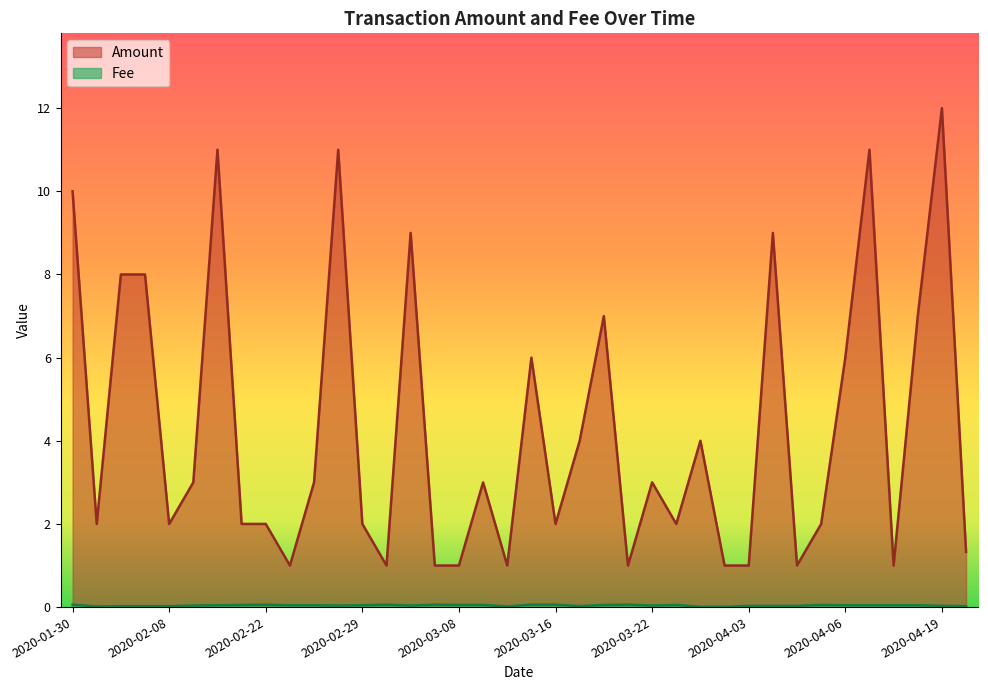

Reading left to right, extract all data points from this chart.

Amount: 10.0	2.0	8.0	8.0	2.0	3.0	11.0	2.0	2.0	1.0	3.0	11.0	2.0	1.0	9.0	1.0	1.0	3.0	1.0	6.0	2.0	4.0	7.0	1.0	3.0	2.0	4.0	1.0	1.0	9.0	1.0	2.0	6.0	11.0	1.0	7.0	12.0	1.3
Fee: 0.1	0.0	0.0	0.0	0.0	0.0	0.0	0.1	0.1	0.0	0.0	0.0	0.0	0.1	0.0	0.1	0.1	0.1	0.0	0.1	0.1	0.0	0.1	0.1	0.0	0.1	0.0	0.0	0.0	0.0	0.0	0.1	0.0	0.0	0.0	0.0	0.0	0.0